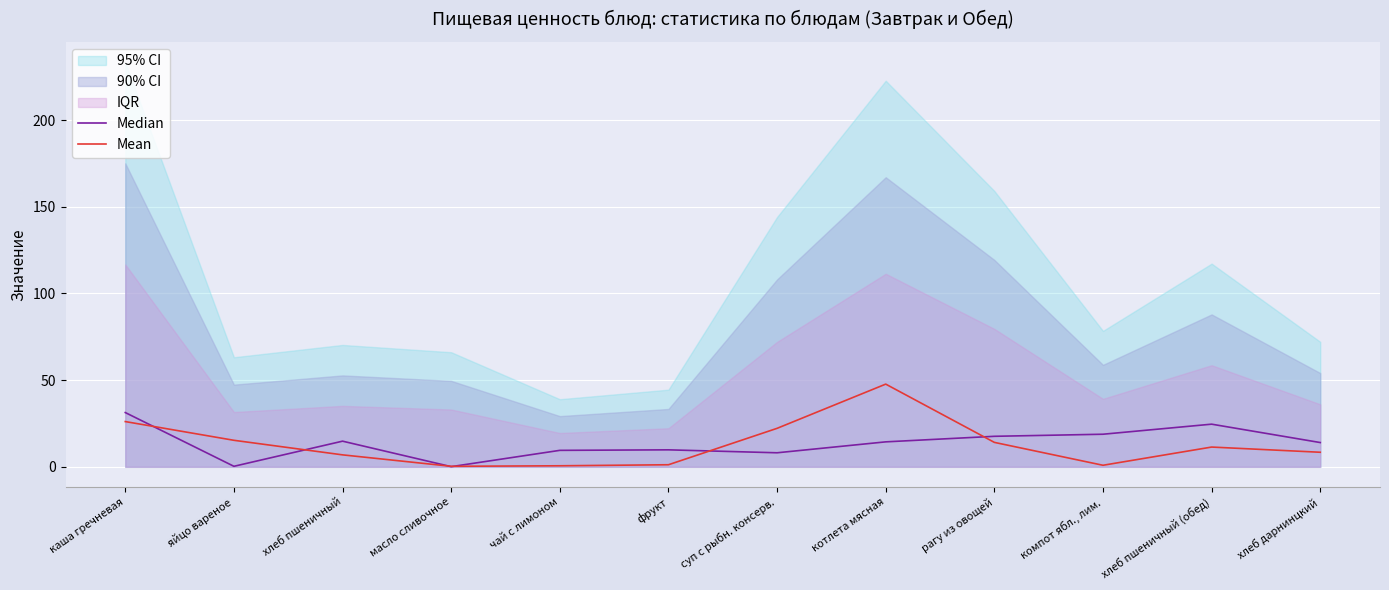

List the labels in order of Mean value, largest first.

котлета мясная, каша гречневая, суп с рыбн. консерв., яйцо вареное, рагу из овощей, хлеб пшеничный (обед), хлеб дарнинцкий, хлеб пшеничный, фрукт, компот ябл., лим., чай с лимоном, масло сливочное